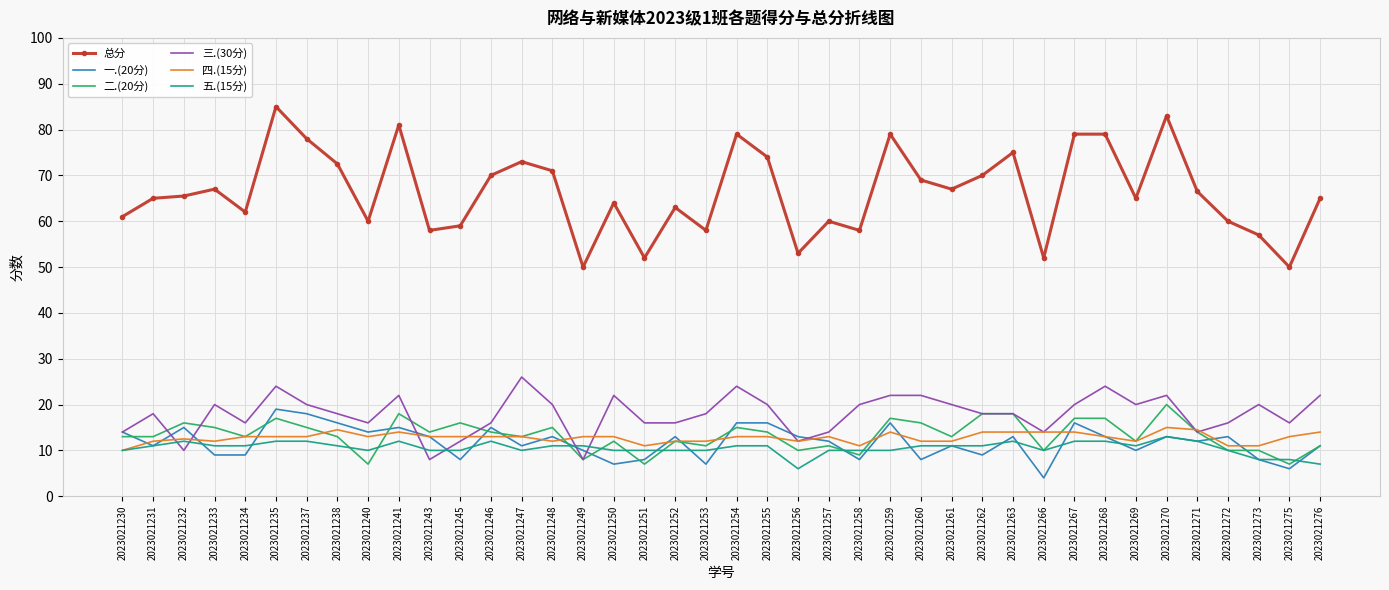

Reading right to left, list all the values displayed in this chart.

总分: 2023021276=65.0	2023021275=50.0	2023021273=57.0	2023021272=60.0	2023021271=66.5	2023021270=83.0	2023021269=65.0	2023021268=79.0	2023021267=79.0	2023021266=52.0	2023021263=75.0	2023021262=70.0	2023021261=67.0	2023021260=69.0	2023021259=79.0	2023021258=58.0	2023021257=60.0	2023021256=53.0	2023021255=74.0	2023021254=79.0	2023021253=58.0	2023021252=63.0	2023021251=52.0	2023021250=64.0	2023021249=50.0	2023021248=71.0	2023021247=73.0	2023021246=70.0	2023021245=59.0	2023021243=58.0	2023021241=81.0	2023021240=60.0	2023021238=72.5	2023021237=78.0	2023021235=85.0	2023021234=62.0	2023021233=67.0	2023021232=65.5	2023021231=65.0	2023021230=61.0
一.(20分): 2023021276=11.0	2023021275=6.0	2023021273=8.0	2023021272=13.0	2023021271=12.0	2023021270=13.0	2023021269=10.0	2023021268=13.0	2023021267=16.0	2023021266=4.0	2023021263=13.0	2023021262=9.0	2023021261=11.0	2023021260=8.0	2023021259=16.0	2023021258=8.0	2023021257=12.0	2023021256=13.0	2023021255=16.0	2023021254=16.0	2023021253=7.0	2023021252=13.0	2023021251=8.0	2023021250=7.0	2023021249=10.0	2023021248=13.0	2023021247=11.0	2023021246=15.0	2023021245=8.0	2023021243=13.0	2023021241=15.0	2023021240=14.0	2023021238=16.0	2023021237=18.0	2023021235=19.0	2023021234=9.0	2023021233=9.0	2023021232=15.0	2023021231=11.0	2023021230=14.0
二.(20分): 2023021276=11.0	2023021275=7.0	2023021273=10.0	2023021272=10.0	2023021271=14.0	2023021270=20.0	2023021269=12.0	2023021268=17.0	2023021267=17.0	2023021266=10.0	2023021263=18.0	2023021262=18.0	2023021261=13.0	2023021260=16.0	2023021259=17.0	2023021258=9.0	2023021257=11.0	2023021256=10.0	2023021255=14.0	2023021254=15.0	2023021253=11.0	2023021252=12.0	2023021251=7.0	2023021250=12.0	2023021249=8.0	2023021248=15.0	2023021247=13.0	2023021246=14.0	2023021245=16.0	2023021243=14.0	2023021241=18.0	2023021240=7.0	2023021238=13.0	2023021237=15.0	2023021235=17.0	2023021234=13.0	2023021233=15.0	2023021232=16.0	2023021231=13.0	2023021230=13.0
三.(30分): 2023021276=22.0	2023021275=16.0	2023021273=20.0	2023021272=16.0	2023021271=14.0	2023021270=22.0	2023021269=20.0	2023021268=24.0	2023021267=20.0	2023021266=14.0	2023021263=18.0	2023021262=18.0	2023021261=20.0	2023021260=22.0	2023021259=22.0	2023021258=20.0	2023021257=14.0	2023021256=12.0	2023021255=20.0	2023021254=24.0	2023021253=18.0	2023021252=16.0	2023021251=16.0	2023021250=22.0	2023021249=8.0	2023021248=20.0	2023021247=26.0	2023021246=16.0	2023021245=12.0	2023021243=8.0	2023021241=22.0	2023021240=16.0	2023021238=18.0	2023021237=20.0	2023021235=24.0	2023021234=16.0	2023021233=20.0	2023021232=10.0	2023021231=18.0	2023021230=14.0
四.(15分): 2023021276=14.0	2023021275=13.0	2023021273=11.0	2023021272=11.0	2023021271=14.5	2023021270=15.0	2023021269=12.0	2023021268=13.0	2023021267=14.0	2023021266=14.0	2023021263=14.0	2023021262=14.0	2023021261=12.0	2023021260=12.0	2023021259=14.0	2023021258=11.0	2023021257=13.0	2023021256=12.0	2023021255=13.0	2023021254=13.0	2023021253=12.0	2023021252=12.0	2023021251=11.0	2023021250=13.0	2023021249=13.0	2023021248=12.0	2023021247=13.0	2023021246=13.0	2023021245=13.0	2023021243=13.0	2023021241=14.0	2023021240=13.0	2023021238=14.5	2023021237=13.0	2023021235=13.0	2023021234=13.0	2023021233=12.0	2023021232=12.5	2023021231=12.0	2023021230=10.0
五.(15分): 2023021276=7.0	2023021275=8.0	2023021273=8.0	2023021272=10.0	2023021271=12.0	2023021270=13.0	2023021269=11.0	2023021268=12.0	2023021267=12.0	2023021266=10.0	2023021263=12.0	2023021262=11.0	2023021261=11.0	2023021260=11.0	2023021259=10.0	2023021258=10.0	2023021257=10.0	2023021256=6.0	2023021255=11.0	2023021254=11.0	2023021253=10.0	2023021252=10.0	2023021251=10.0	2023021250=10.0	2023021249=11.0	2023021248=11.0	2023021247=10.0	2023021246=12.0	2023021245=10.0	2023021243=10.0	2023021241=12.0	2023021240=10.0	2023021238=11.0	2023021237=12.0	2023021235=12.0	2023021234=11.0	2023021233=11.0	2023021232=12.0	2023021231=11.0	2023021230=10.0